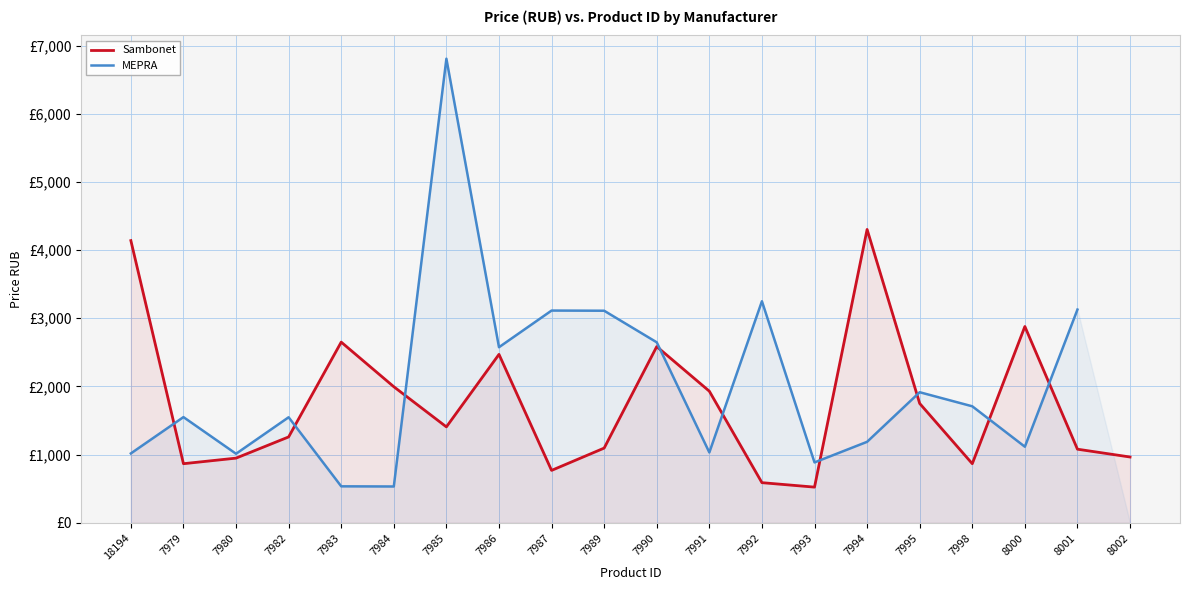

How many times do MEPRA and Sambonet cross each other?

9